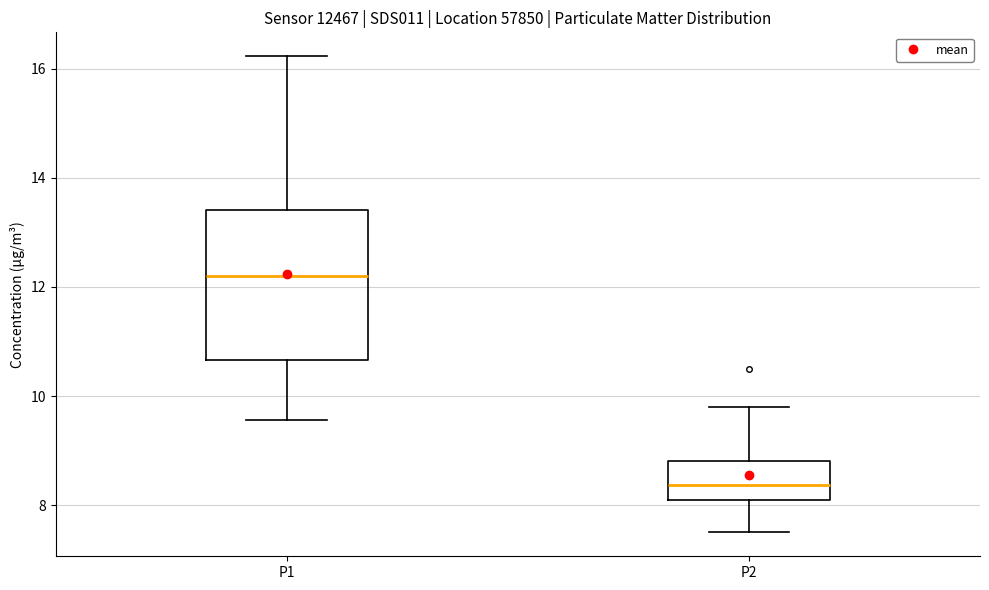

Reading left to right, transcribe this box plot: for each box, give where its median line is, the range the box spans, and where its two whiskers end, as read against the y-axis. The values are not printed on the chart, so give them approximately, as read against the axis.

P1: median 12.2, box 10.6 to 13.4, whiskers 9.6 to 16.2
P2: median 8.4, box 8.0 to 8.8, whiskers 7.6 to 9.8